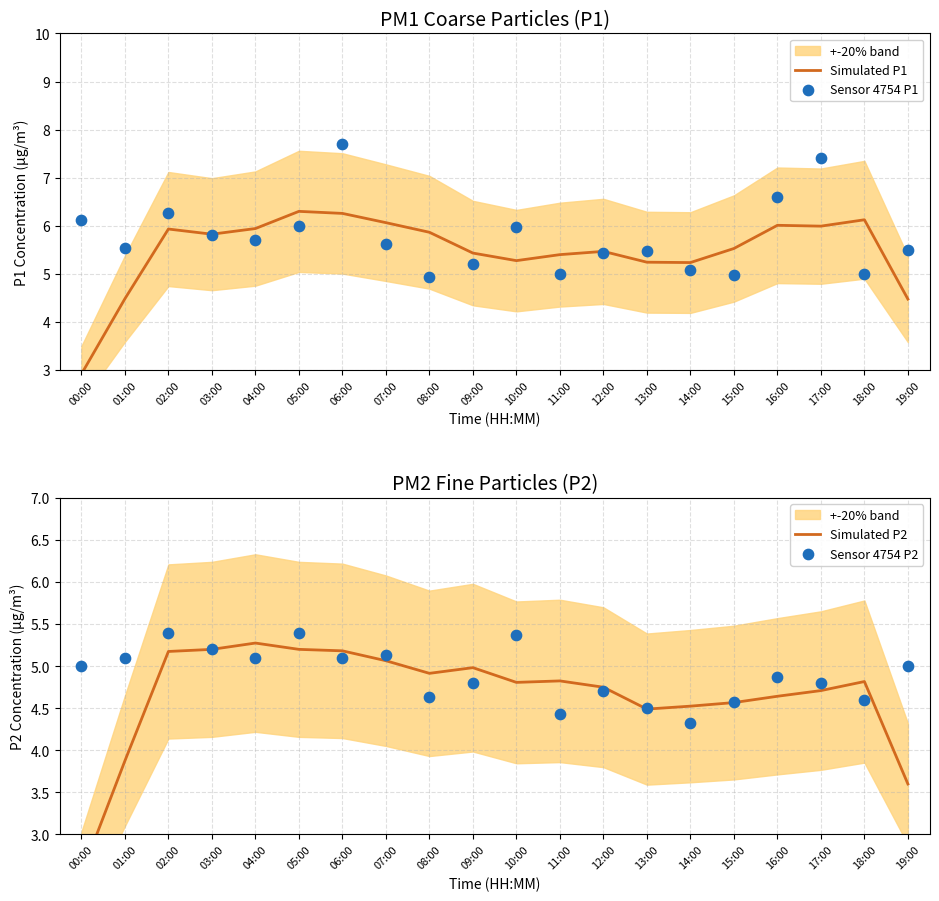

Which series contains the lowest Y value?

Simulated P2